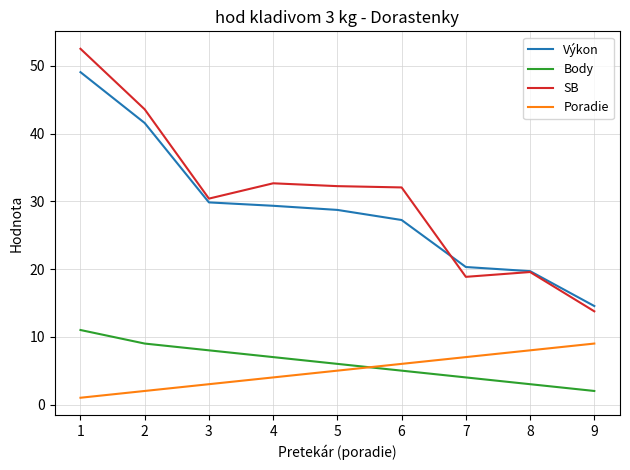

What is the average value of the SB series?

30.6